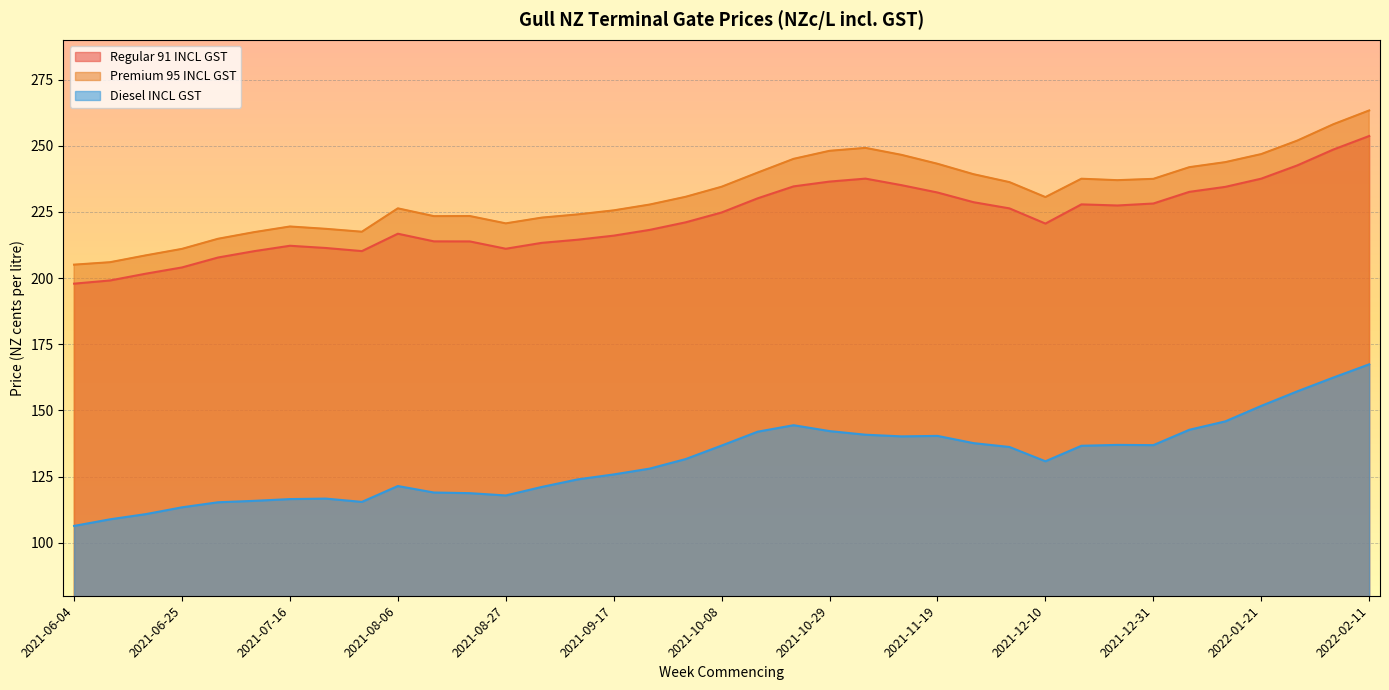

What is the approximate value of Diesel INCL GST at 2021-06-11?

108.9